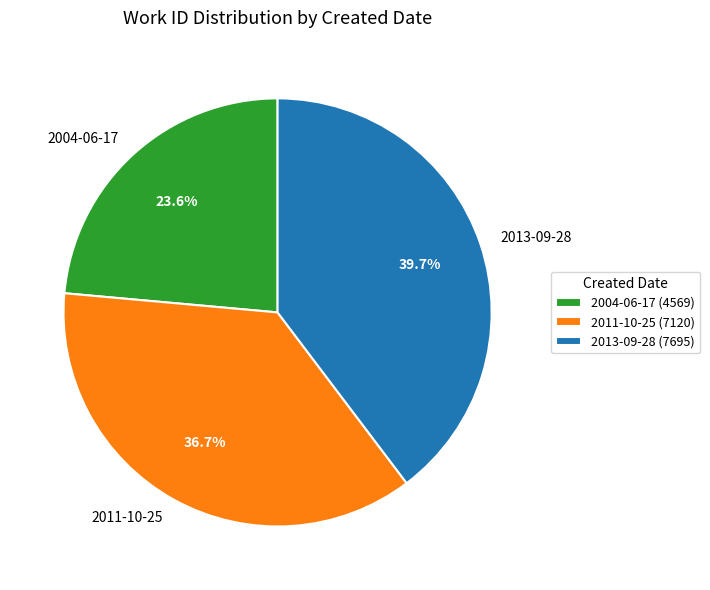

Which has a higher value, 2011-10-25 or 2013-09-28?

2013-09-28